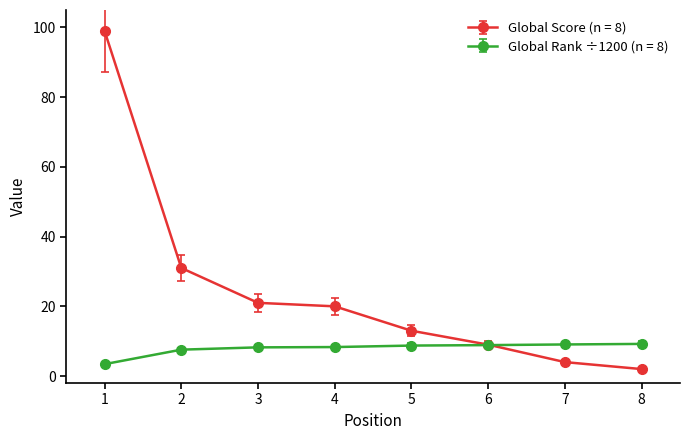

True or false: Global Score (n = 8) has more than 2 points higher than both neighbors.

False